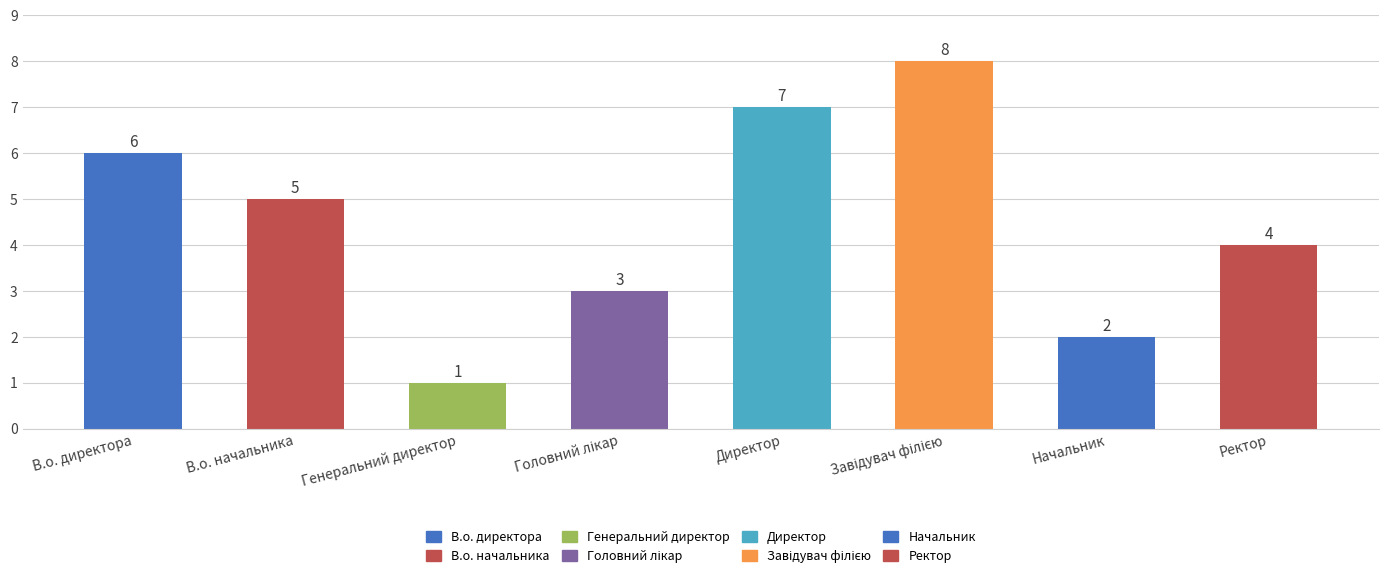

What position from the right is Директор?

4